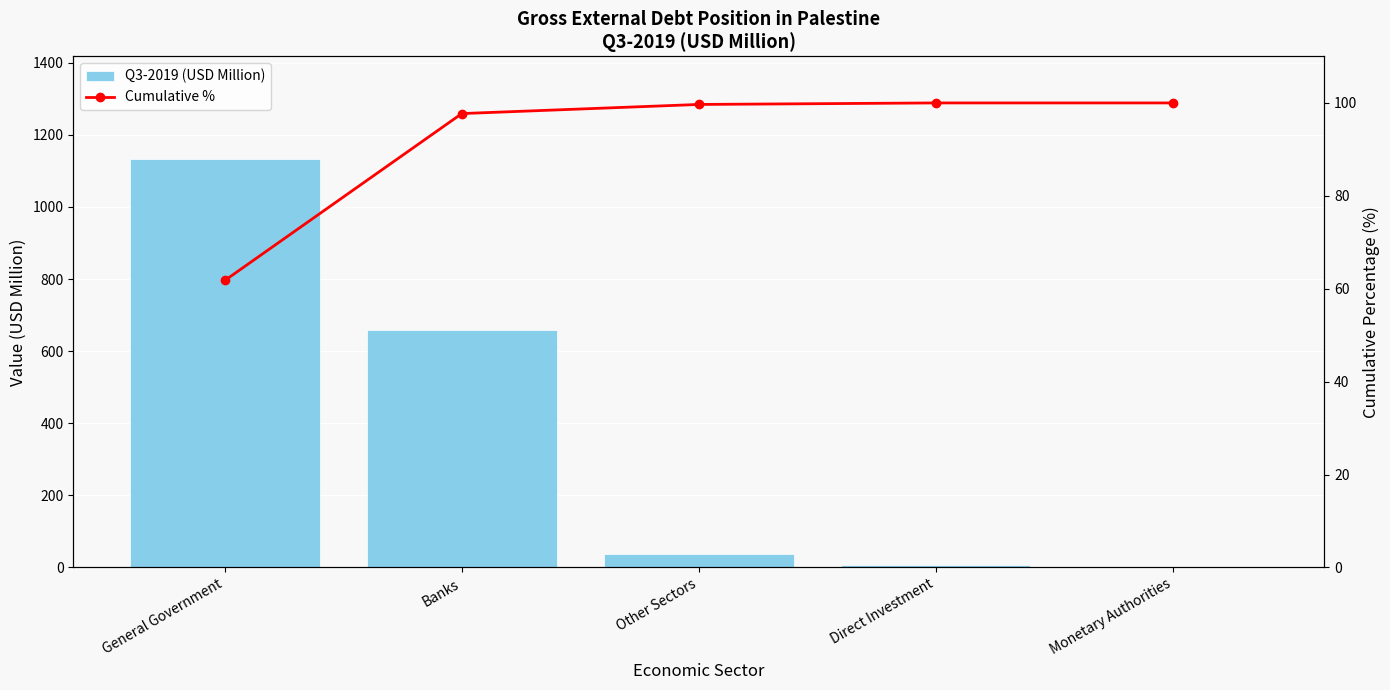

At Other Sectors, list the series in order from largest to smallest.

Cumulative %, Q3-2019 (USD Million)